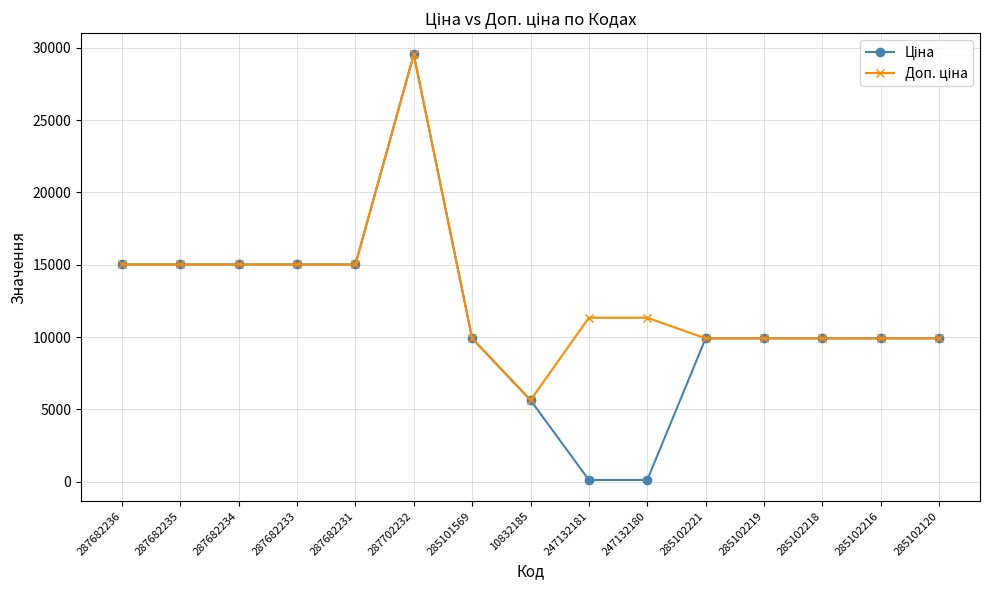

How many lines are shown in the chart?

2